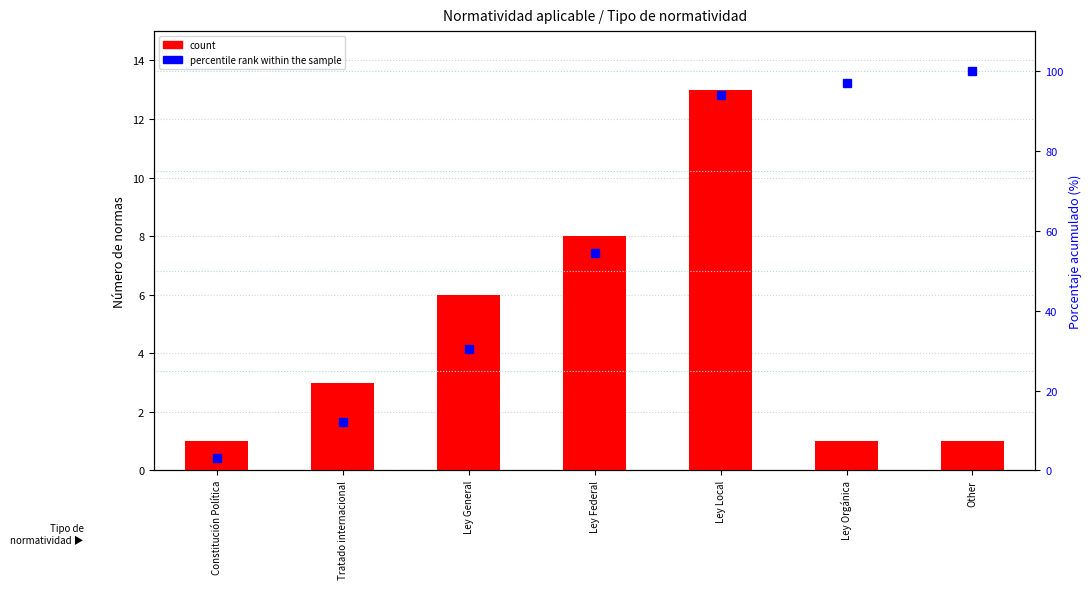

At how many categories does at least one series exceed 99?

1